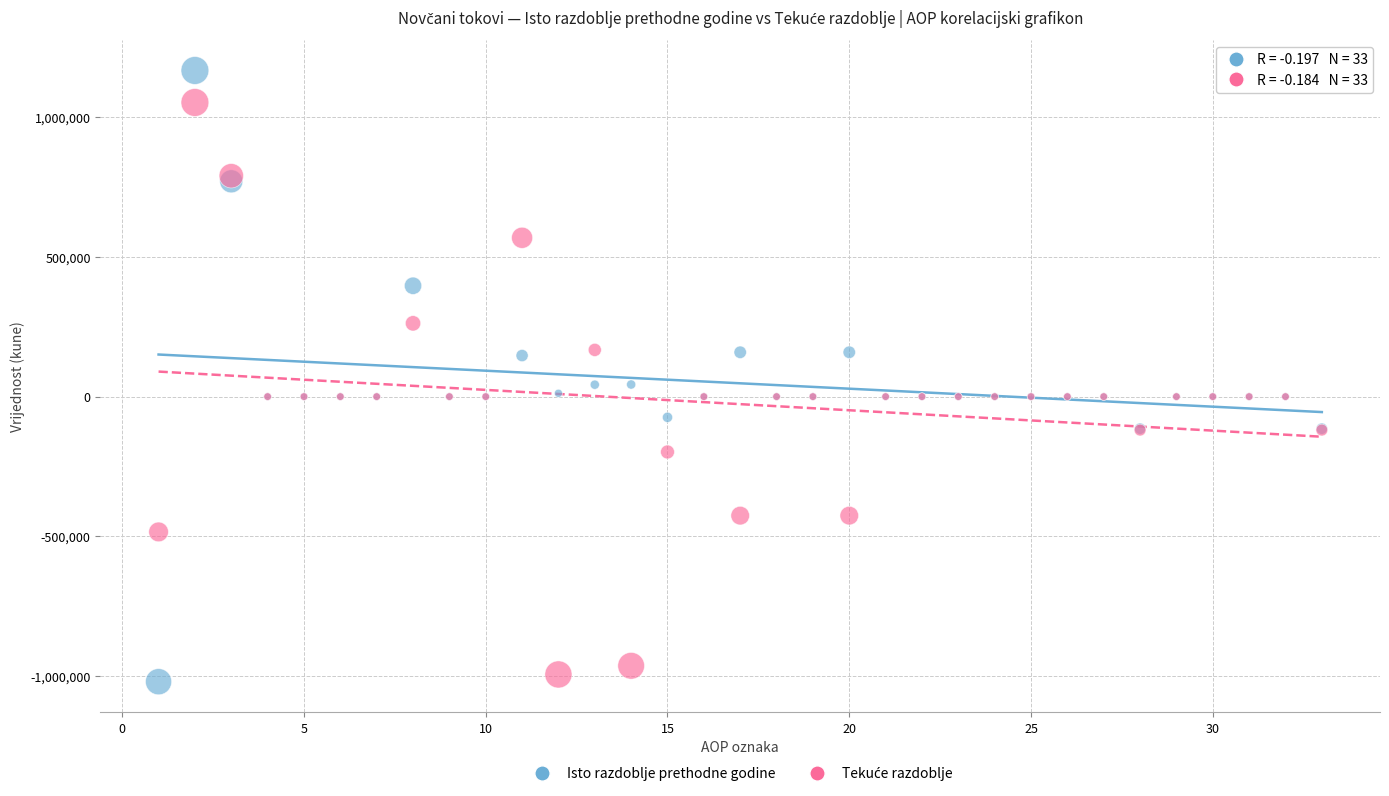

Which series has the largest Y range (max minus min)?

Isto razdoblje prethodne godine